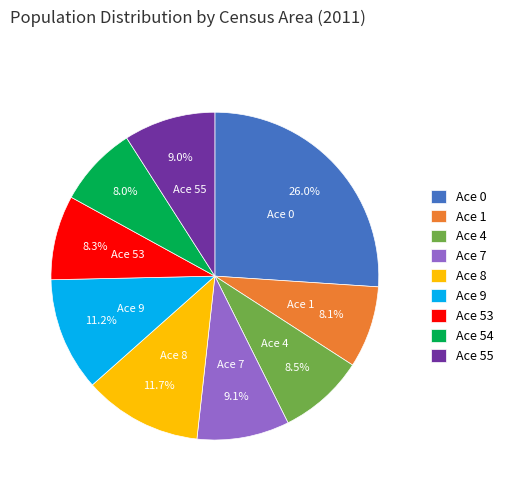

Which slice is the largest?

Ace 0